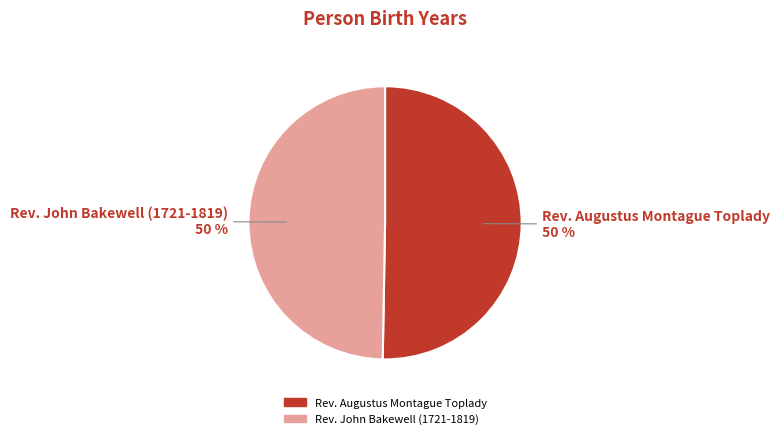

How many segments does this pie chart have?

2